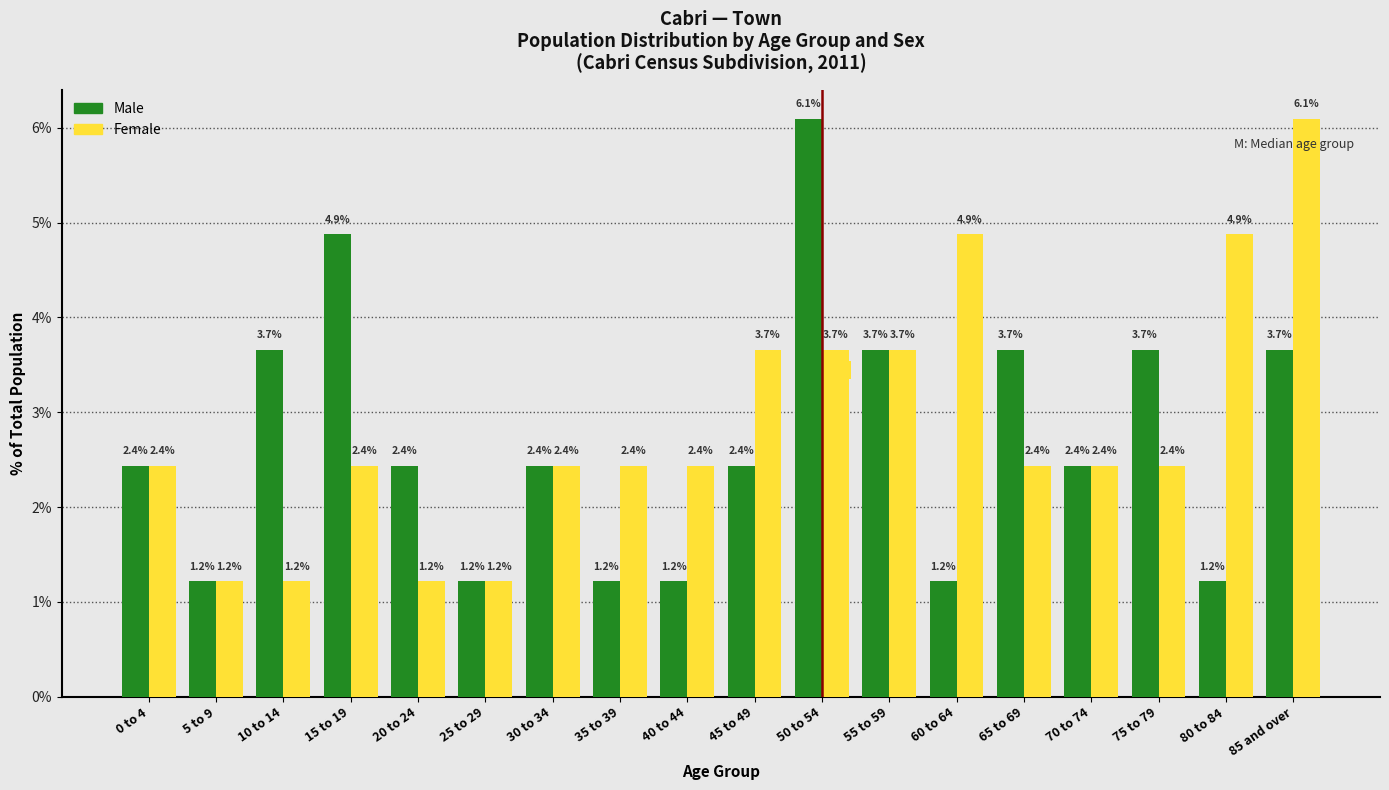

Reading left to right, what are all the values shown in this chart?

Male: 0 to 4=2.4	5 to 9=1.2	10 to 14=3.7	15 to 19=4.9	20 to 24=2.4	25 to 29=1.2	30 to 34=2.4	35 to 39=1.2	40 to 44=1.2	45 to 49=2.4	50 to 54=6.1	55 to 59=3.7	60 to 64=1.2	65 to 69=3.7	70 to 74=2.4	75 to 79=3.7	80 to 84=1.2	85 and over=3.7
Female: 0 to 4=2.4	5 to 9=1.2	10 to 14=1.2	15 to 19=2.4	20 to 24=1.2	25 to 29=1.2	30 to 34=2.4	35 to 39=2.4	40 to 44=2.4	45 to 49=3.7	50 to 54=3.7	55 to 59=3.7	60 to 64=4.9	65 to 69=2.4	70 to 74=2.4	75 to 79=2.4	80 to 84=4.9	85 and over=6.1